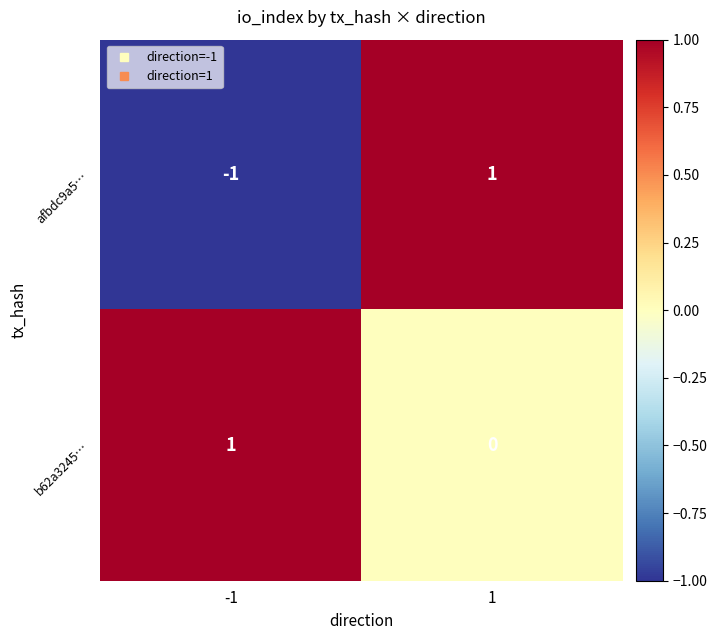

List the series in order of their overall mean, lowest first.

afbdc9a5…, b62a3245…